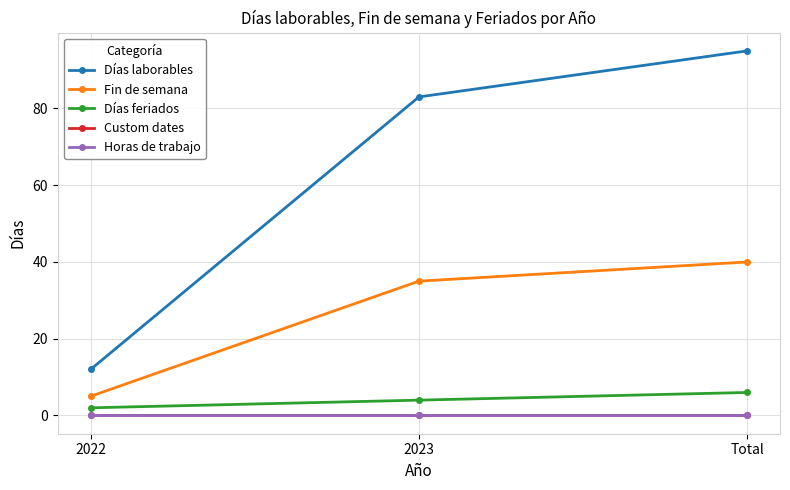

Is this an area chart (filled region under the line)?

No